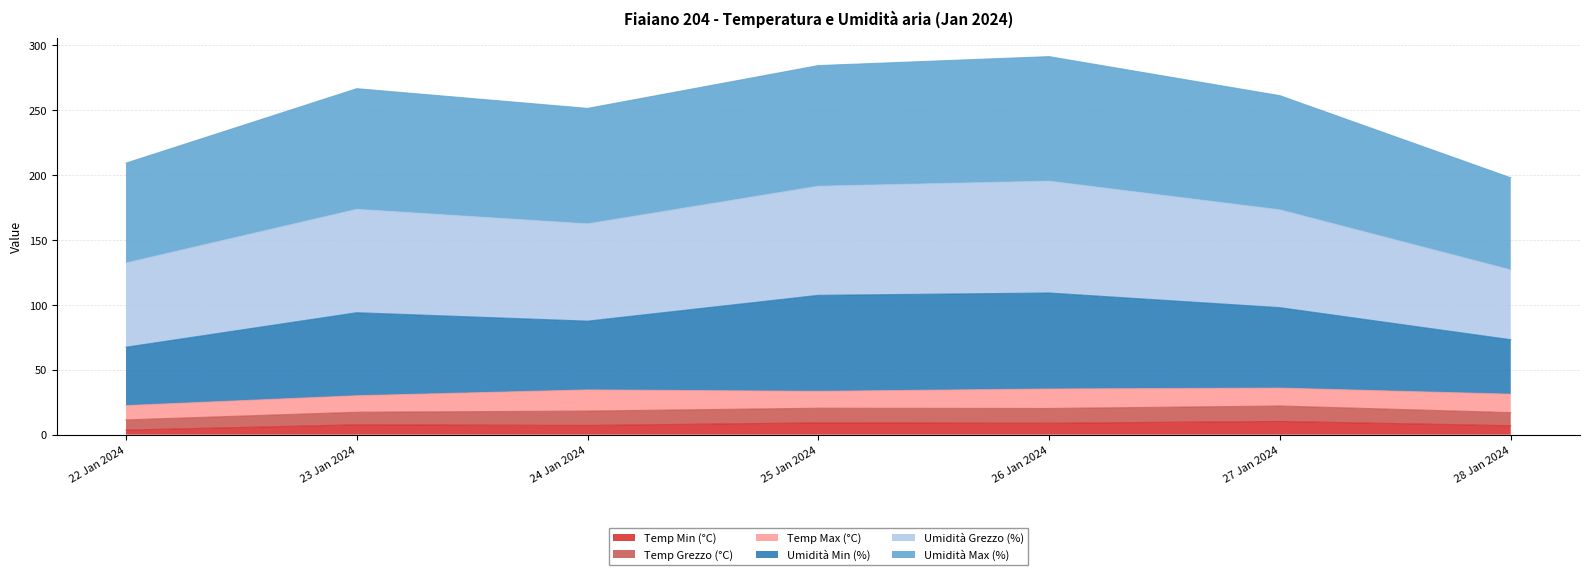

What is the maximum value for Temp Min (°C)?

10.2